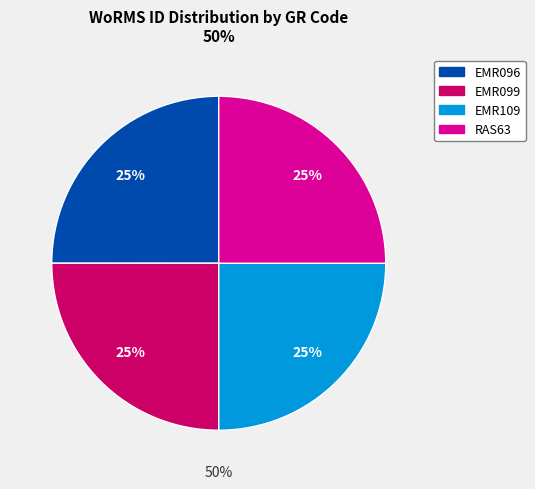

What is the largest slice in the pie chart?

EMR109